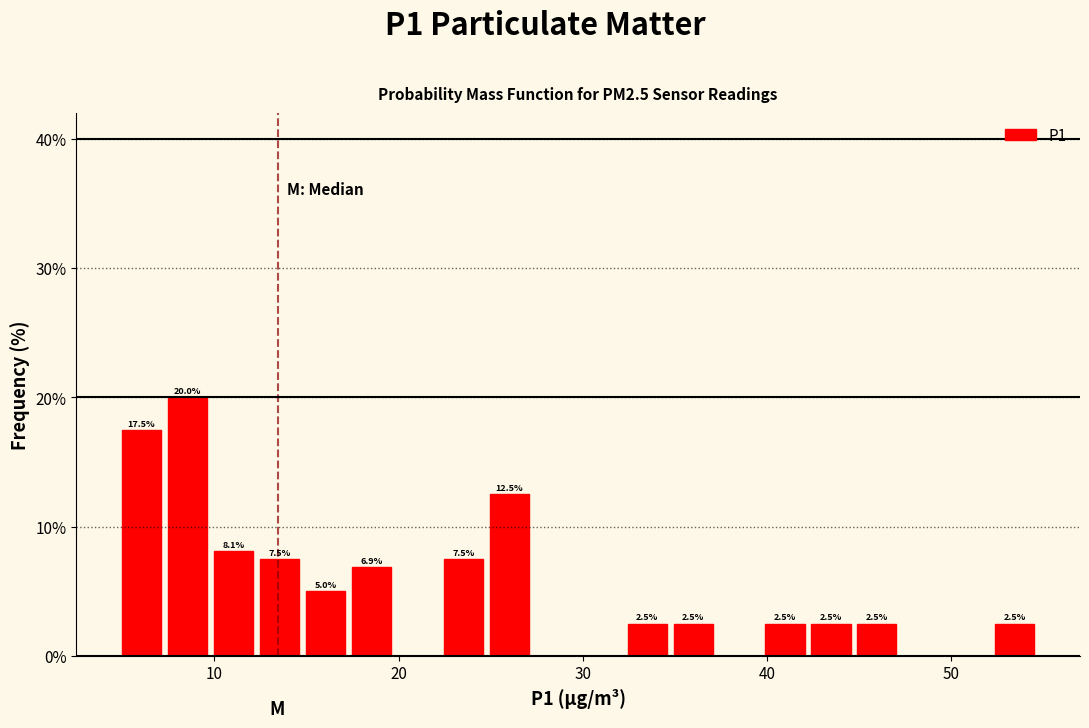

Around what value on the x-axis is the tallest bar? Give the approximate position of its centre, as read against the axis.

9